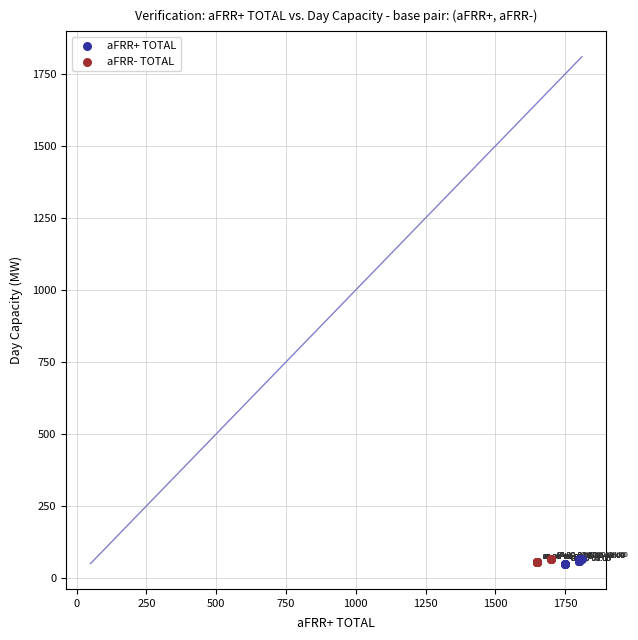

What are all the series names shown in the legend?

aFRR+ TOTAL, aFRR- TOTAL